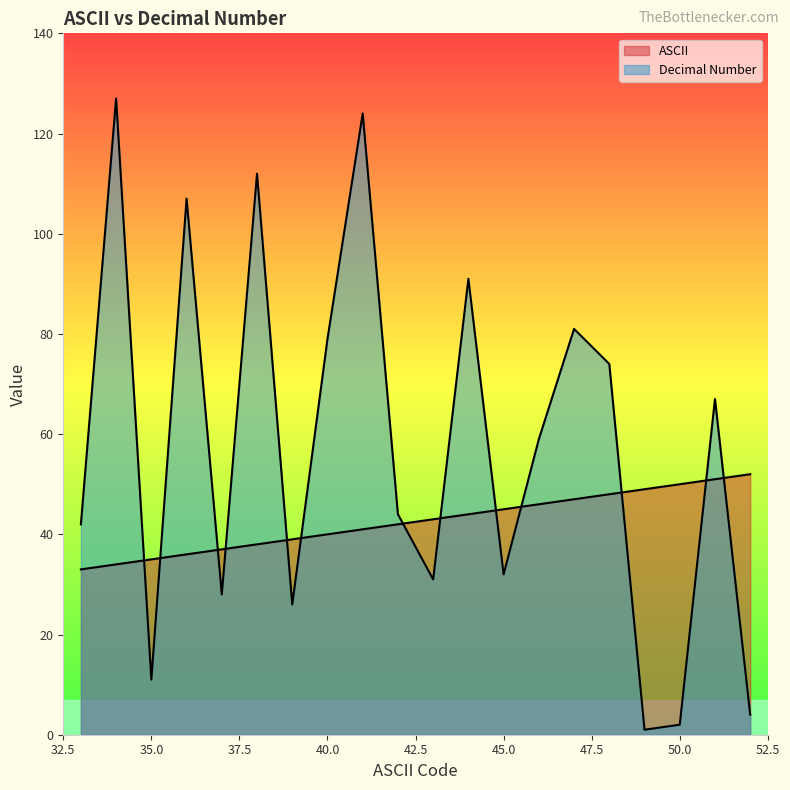

How many intersections are there between Decimal Number and ASCII?

13